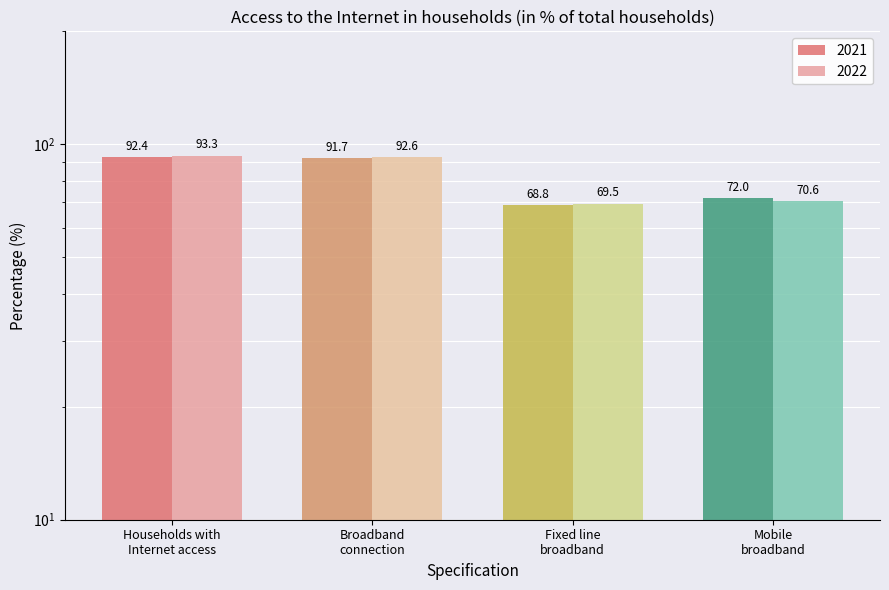

Count the number of categories in the chart.

4